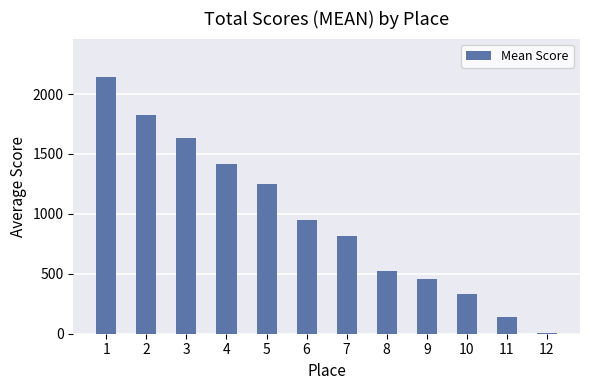

Is it true that the value at 8 is 733.9?

False